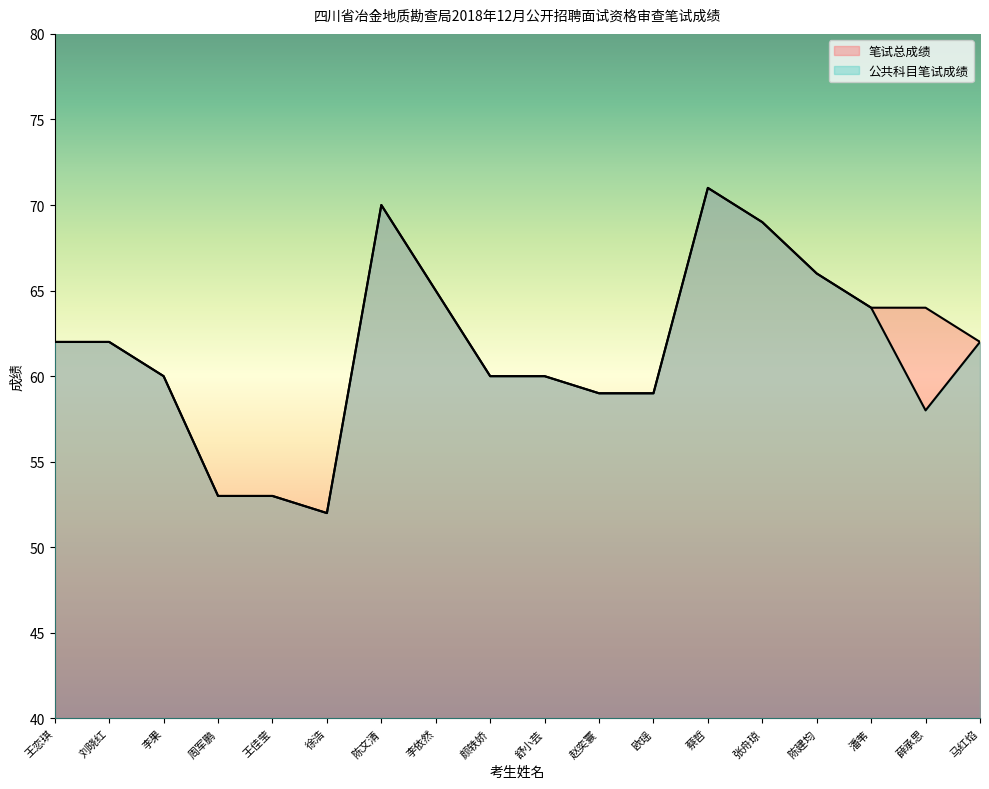

Which series changed the most between 刘晓红 and 舒小芸?

笔试总成绩